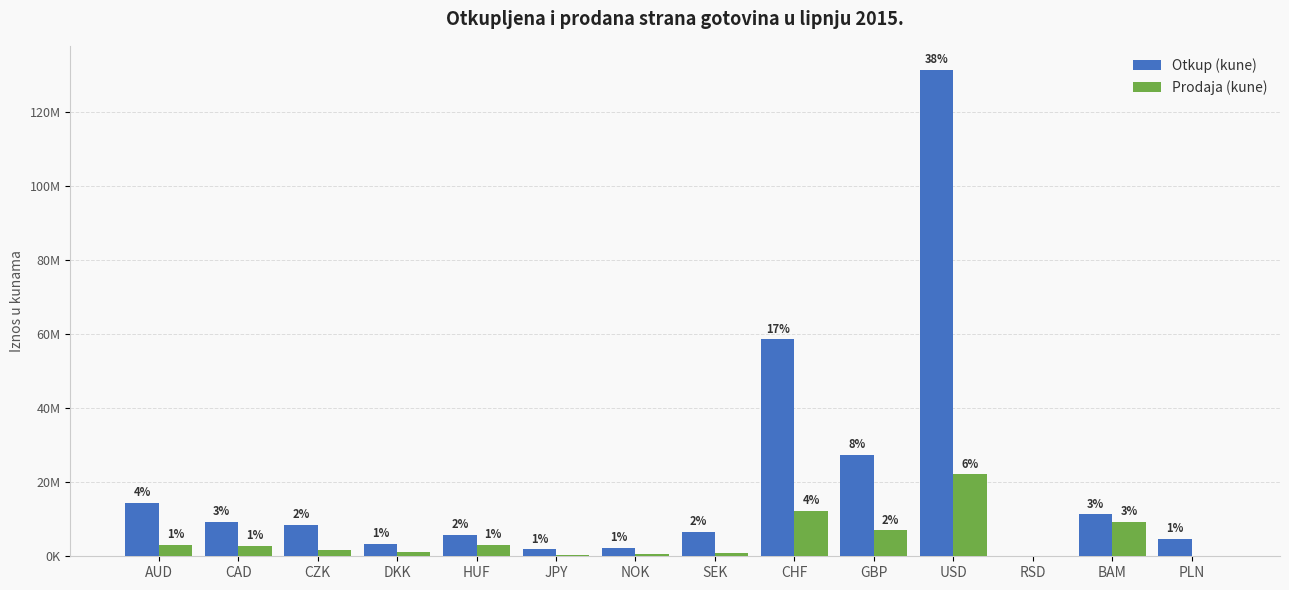

What is the value of the Otkup (kune) bar at the 2nd from the left?

9164215